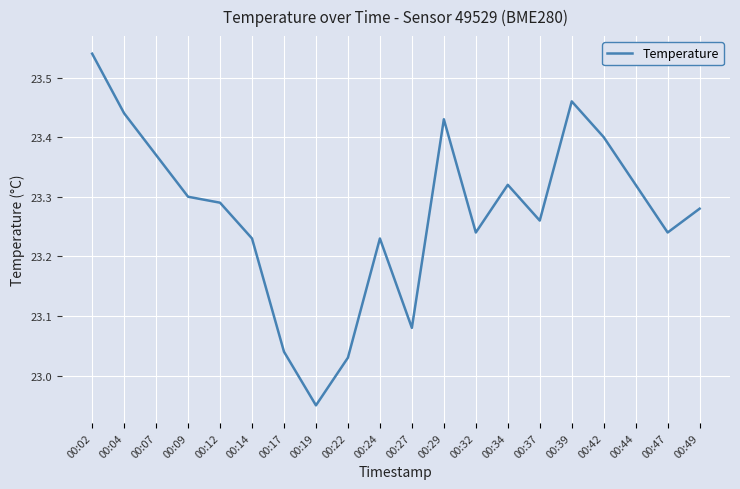

True or false: the data shows 23.3 at 00:09.

True